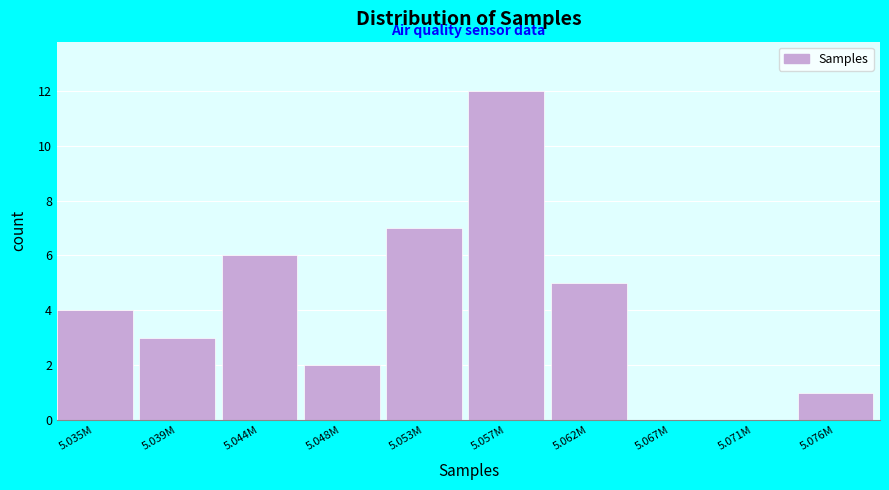

Reading left to right, what are all the values shown in this chart?

5.035M=4	5.039M=3	5.044M=6	5.048M=2	5.053M=7	5.057M=12	5.062M=5	5.067M=0	5.071M=0	5.076M=1